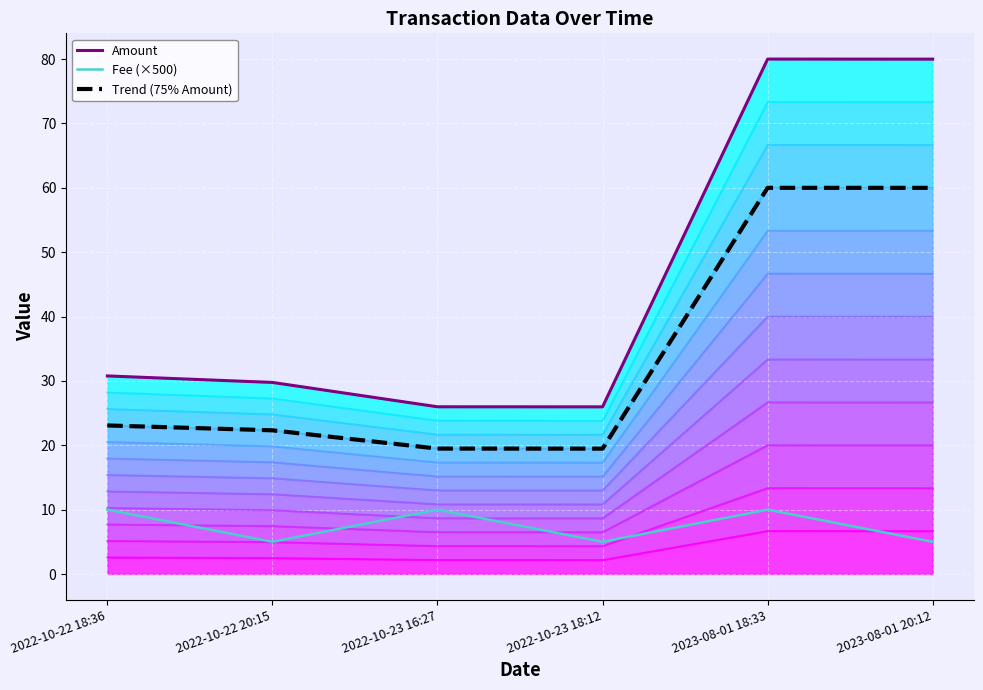

Where is the first local minimum for Fee (×500)?

2022-10-22 20:15